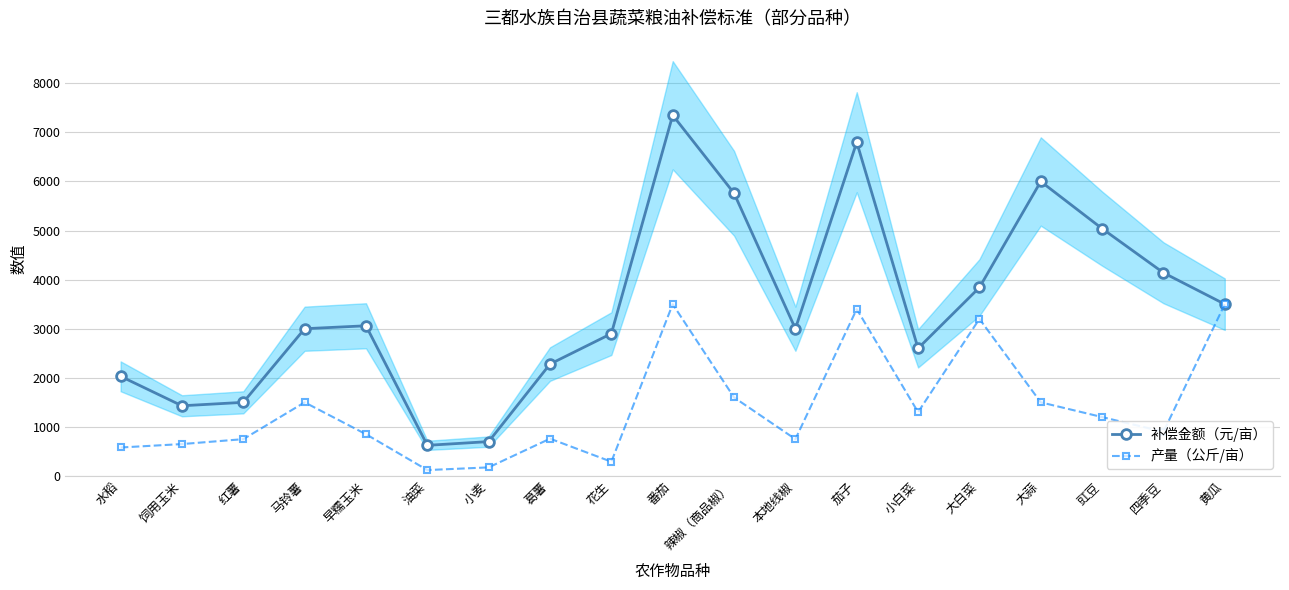

What is the difference between the second highest and minimum values in the 产量（公斤/亩） series?

3380